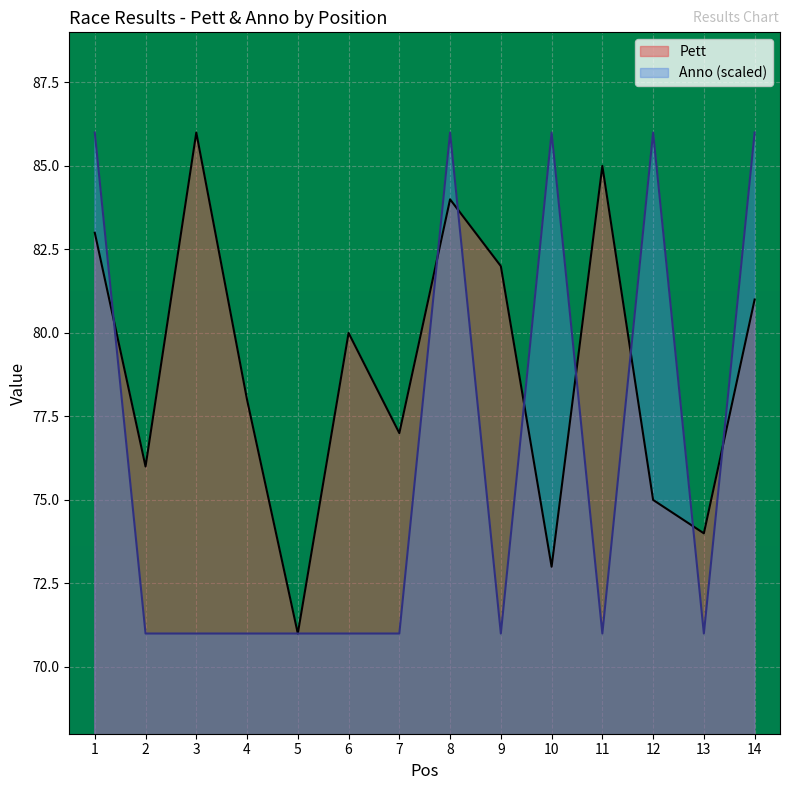

Which series has the largest total across all categories?

Pett